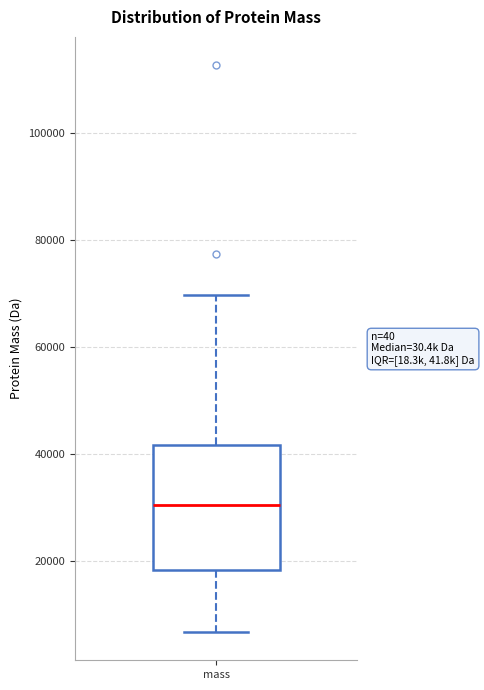

Transcribe this box plot: give where the median line is, the range the box spans, and where the two whiskers end, as read against the y-axis. The values are not printed on the chart, so give them approximately, as read against the axis.

median 30000, box 18000 to 42000, whiskers 6000 to 70000